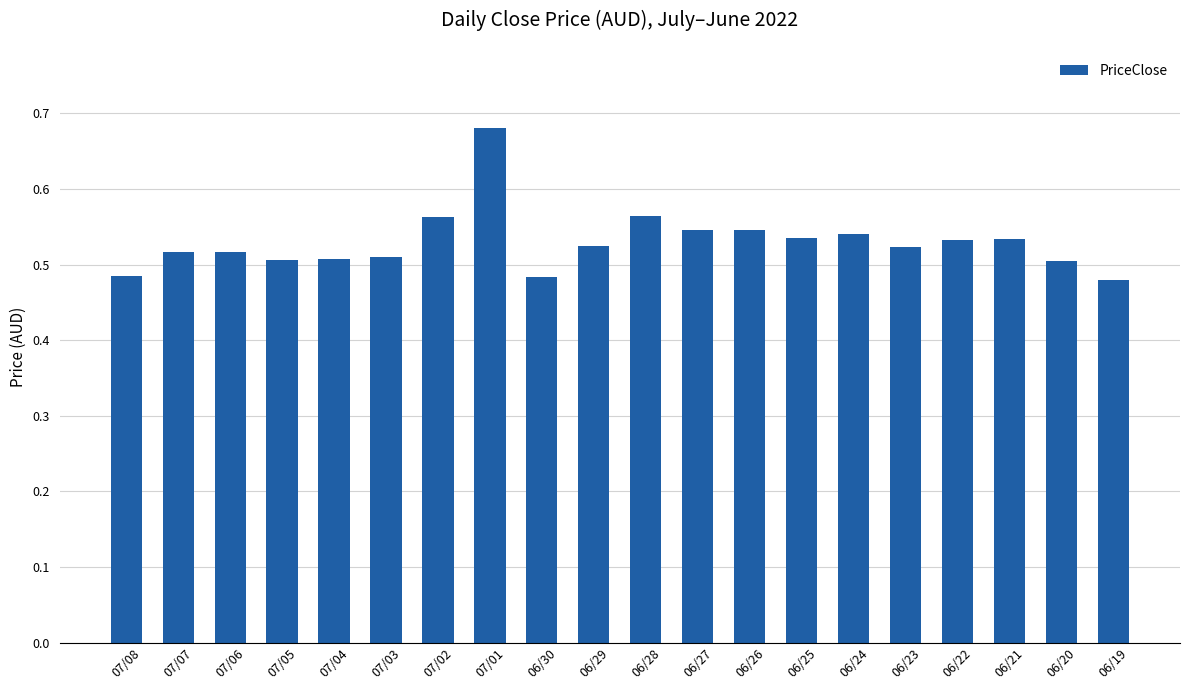

How many values are between 0 and 1?

20